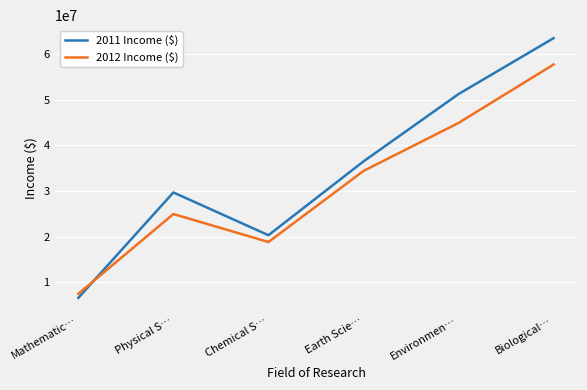

Is the value of 2012 Income ($) at Physical S… greater than the value of 2011 Income ($) at Earth Scie…?

No